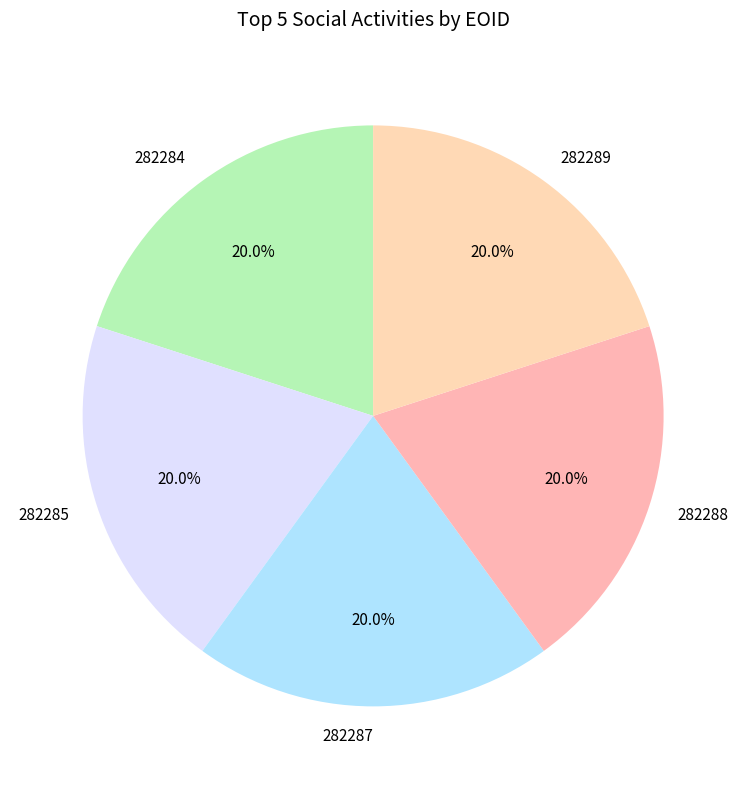

Is 282284 the majority of the pie?

No